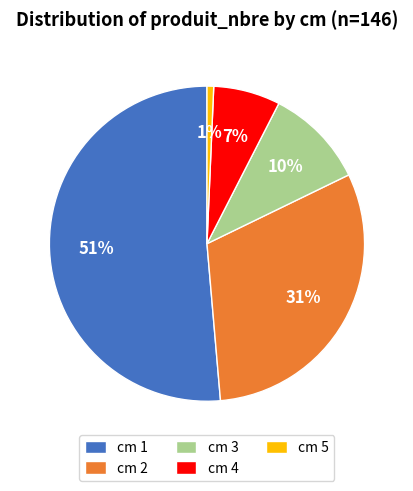

Does any single category account for the majority?

Yes